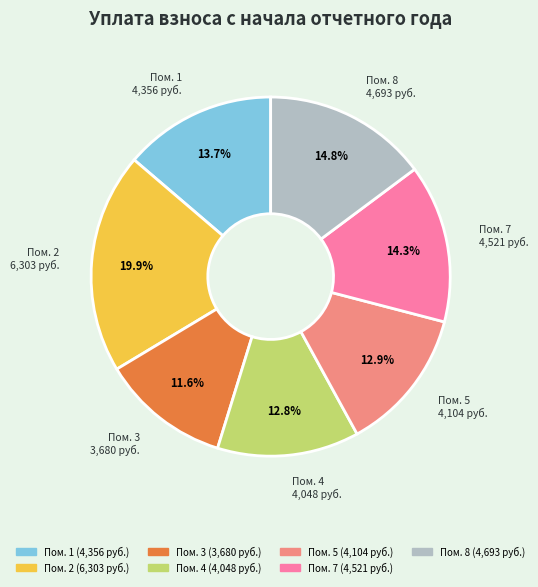

Is there a majority slice in this chart?

No